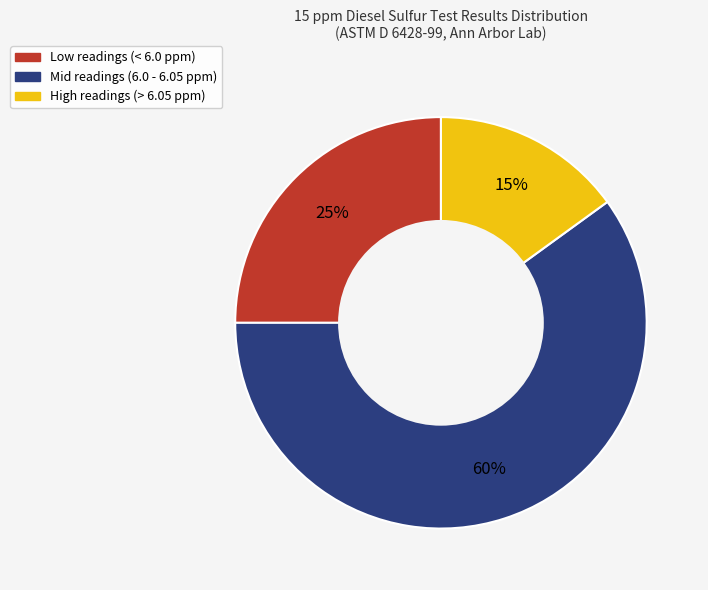

Which slice is the largest?

Mid readings (6.0 - 6.05 ppm)